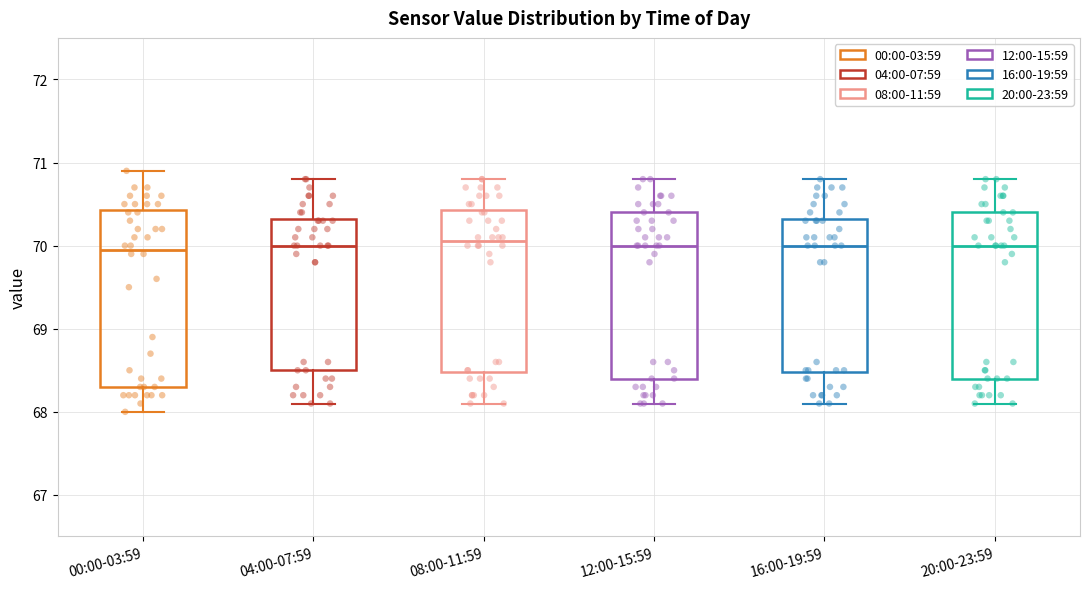

Comparing the boxes themselves (not the whiskers), which one is the tallest?

00:00-03:59